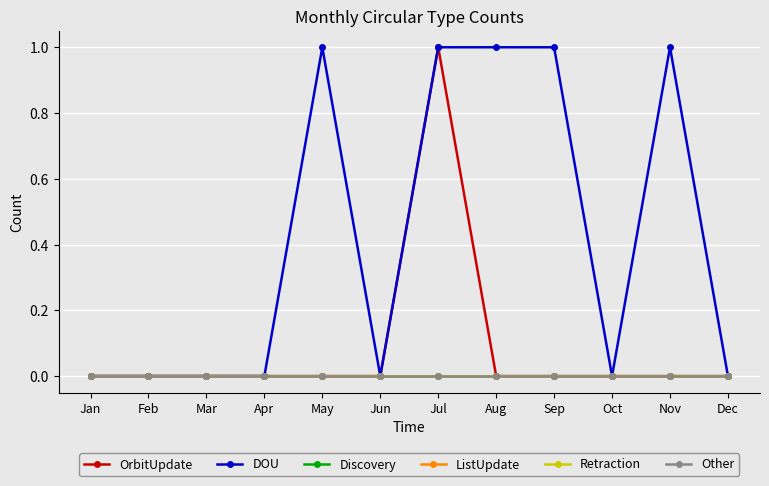

List the series in order of their peak value, lowest first.

Discovery, ListUpdate, Retraction, Other, OrbitUpdate, DOU